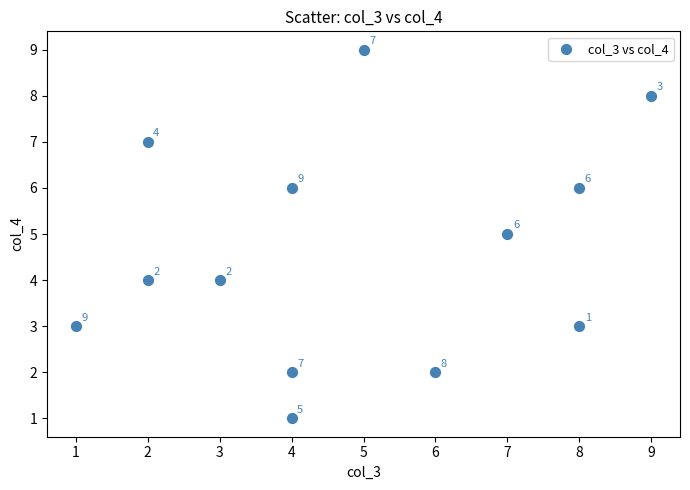

What is the range of Y values (max minus min)?

8